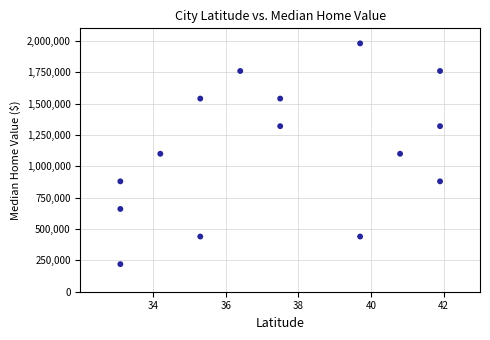

What is the range of Y values (max minus min)?

1760000